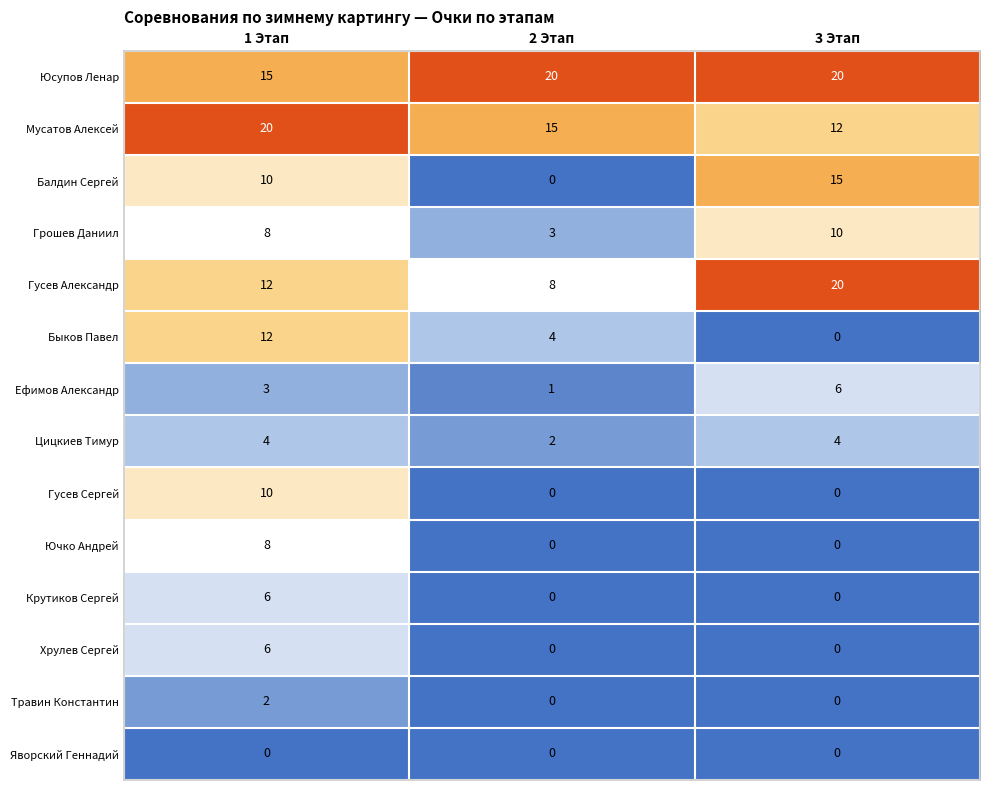

What is the maximum value shown in the chart?

20